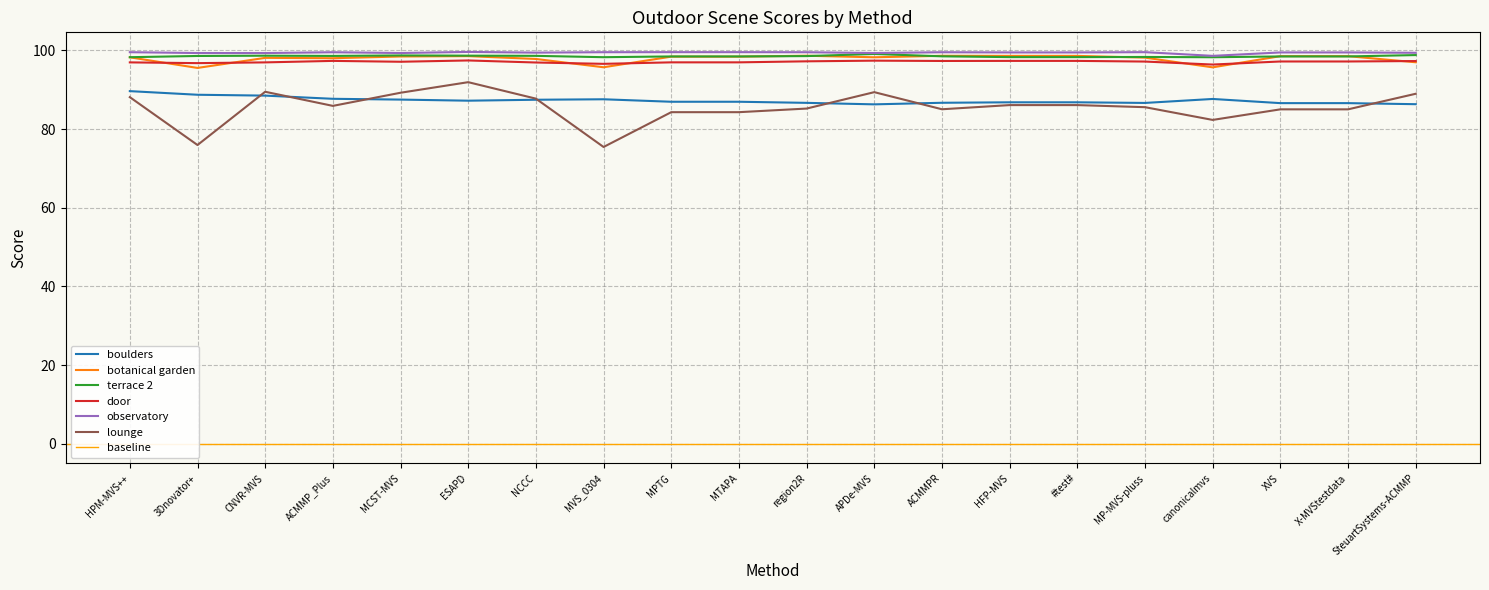

At how many categories does at least one series exceed 82?

20